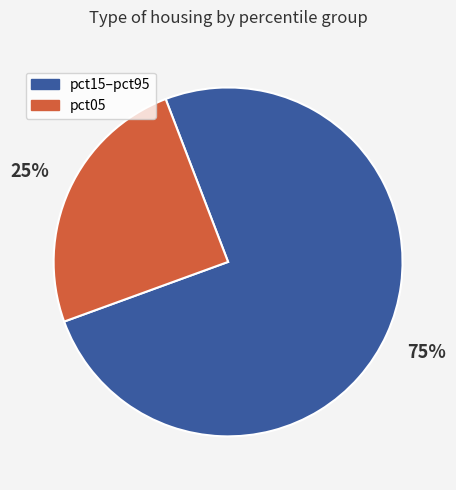

Count the number of slices in the pie.

2